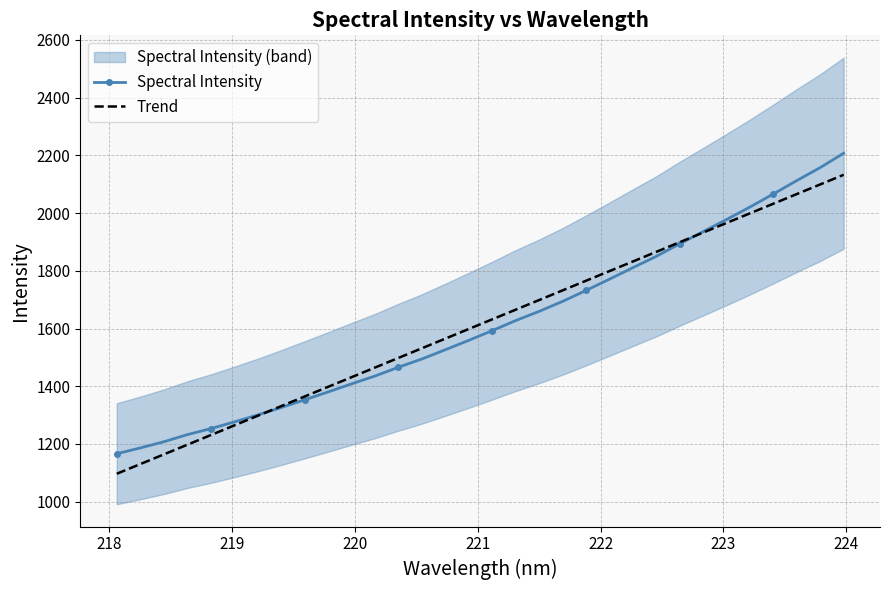

What is the maximum value for Trend?

2132.6